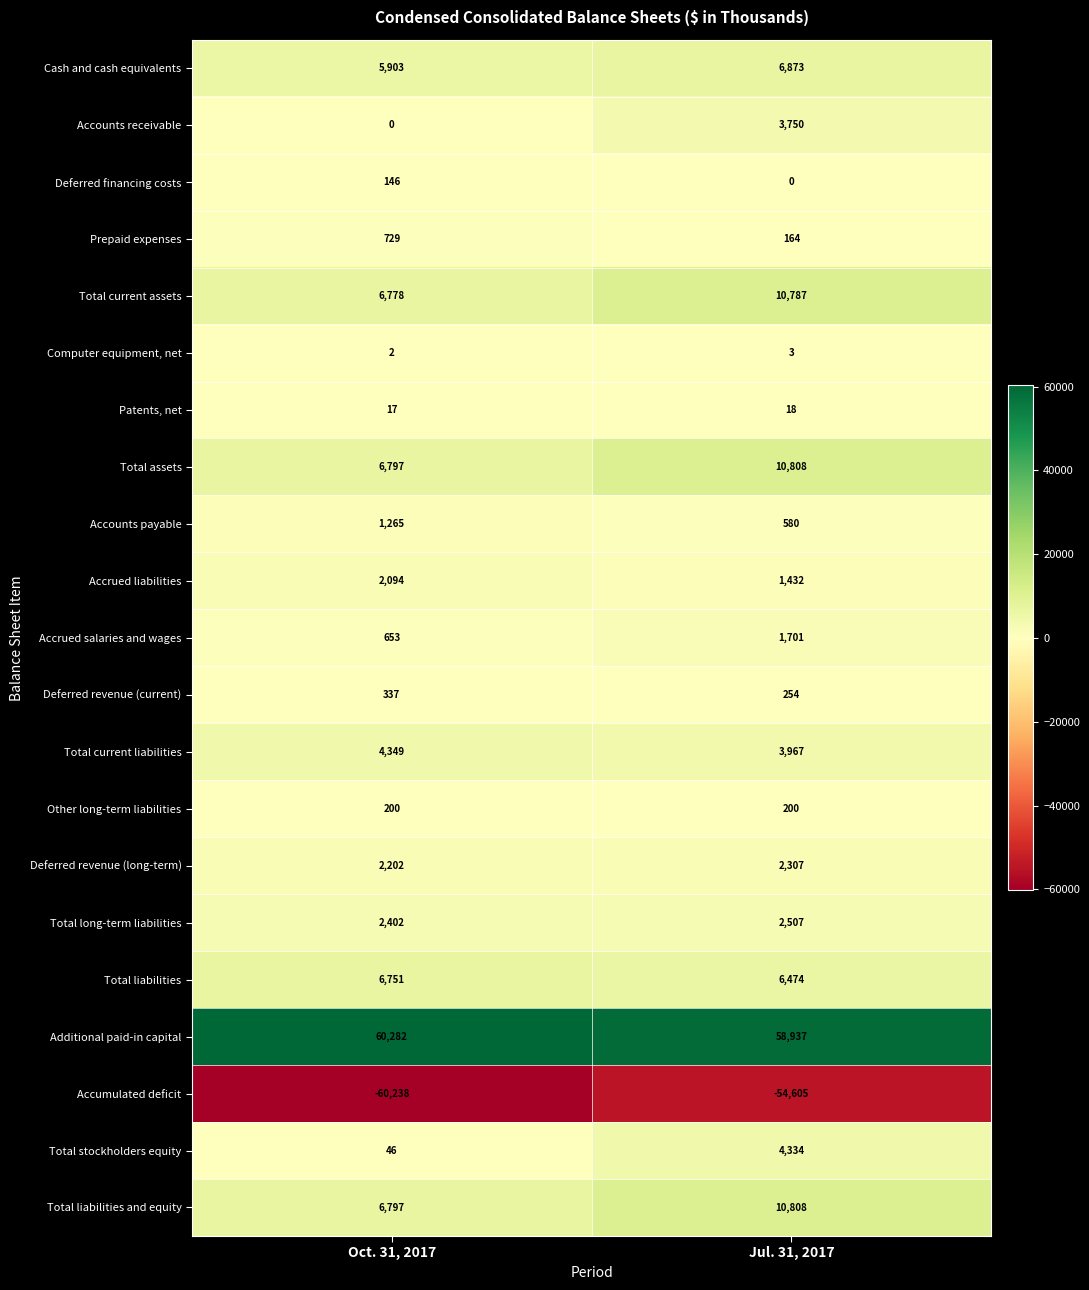

The value of Deferred revenue (long-term) at Jul. 31, 2017 is 3624. True or false?

False